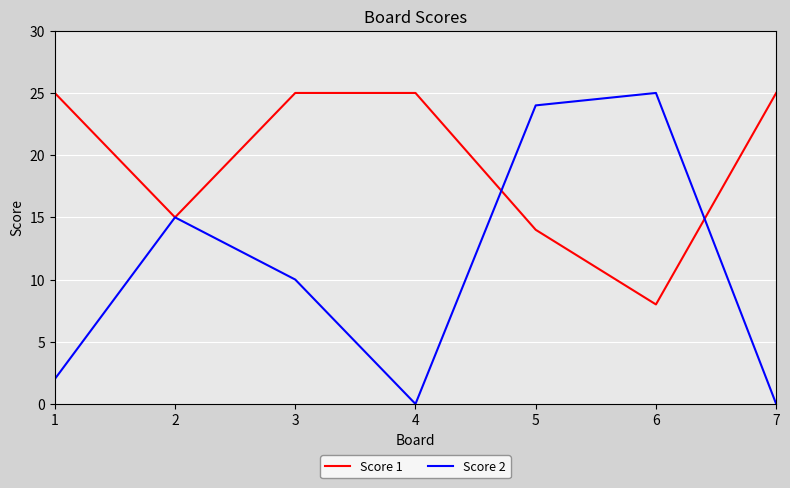

Where is Score 2 nearest to the value 12?

3